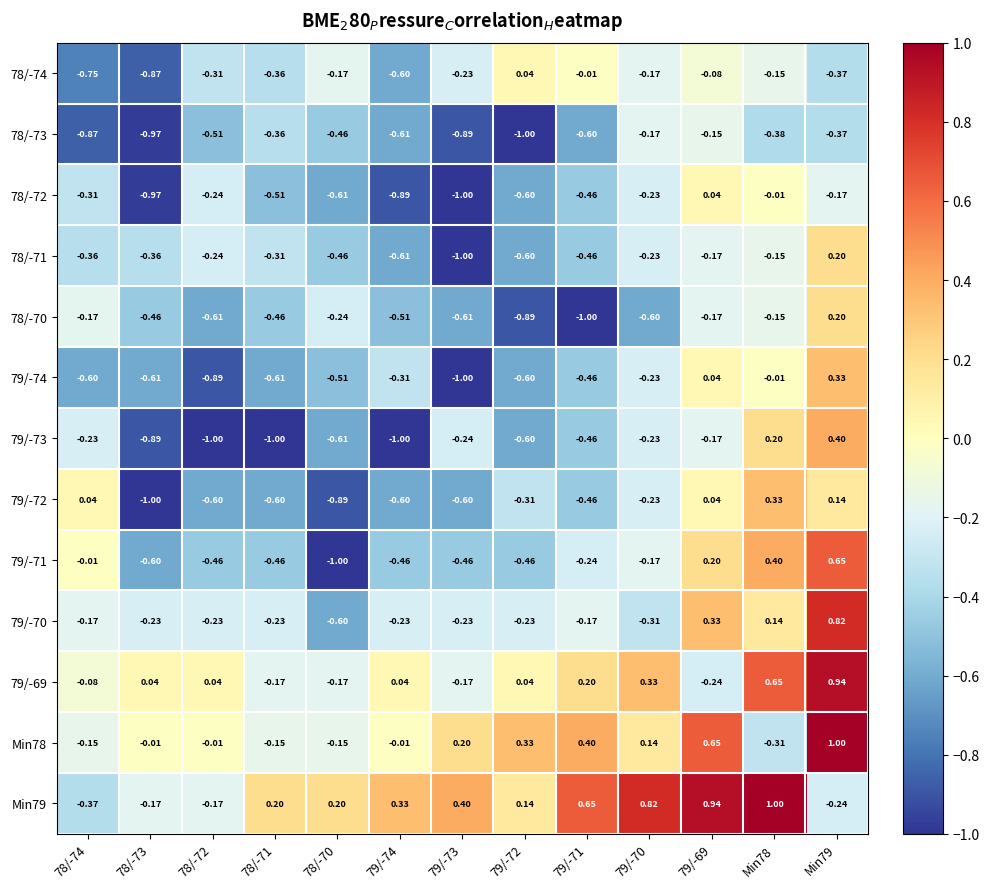

Is the value of 78/-70 at 79/-73 greater than the value of 79/-69 at 79/-74?

No